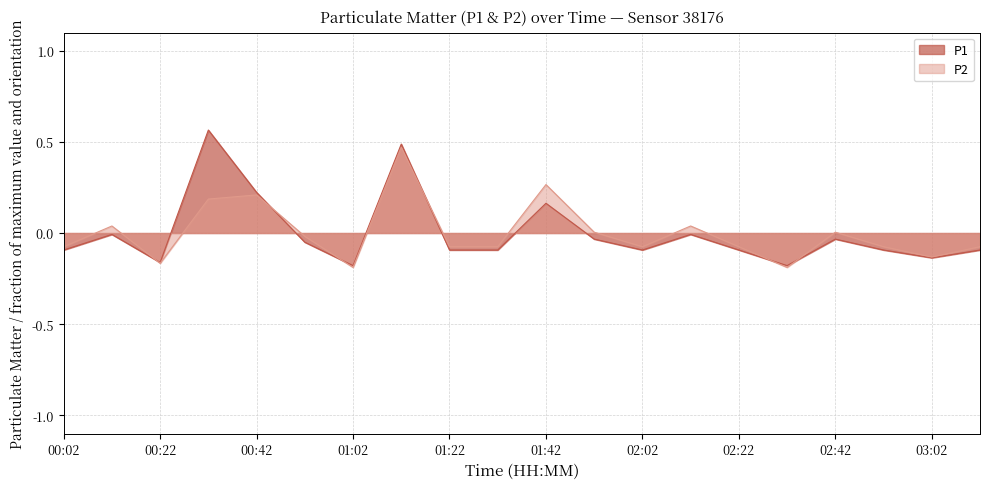

List the series in order of their overall mean, lowest first.

P1, P2